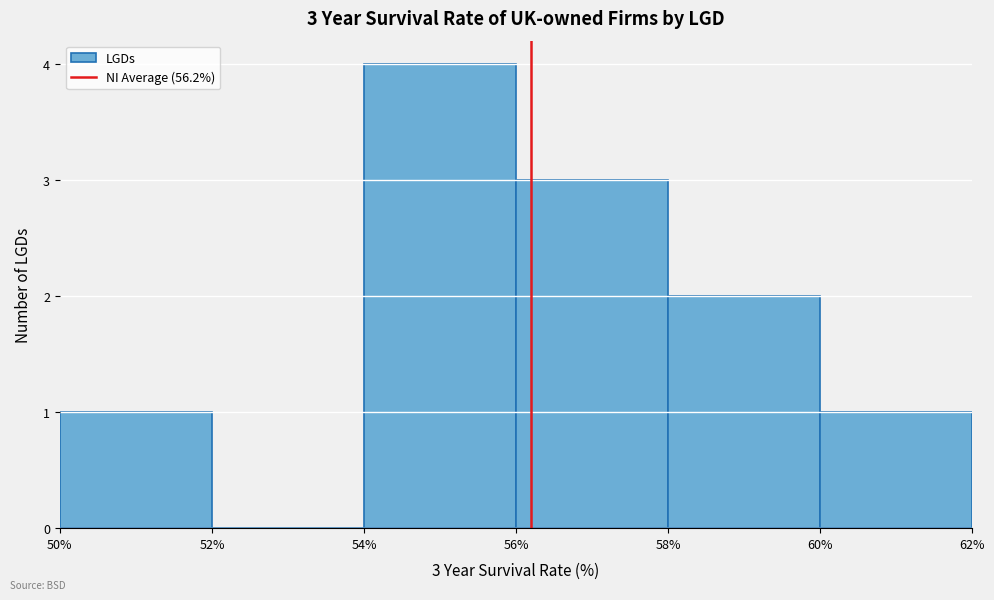

Over which range of the x-axis is the bar tallest?

54% to 56%